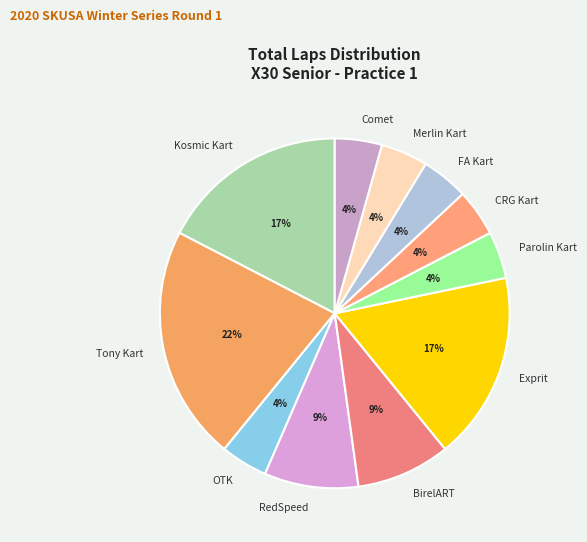

What is the ratio of the value at OTK to the value at CRG Kart?

1.0